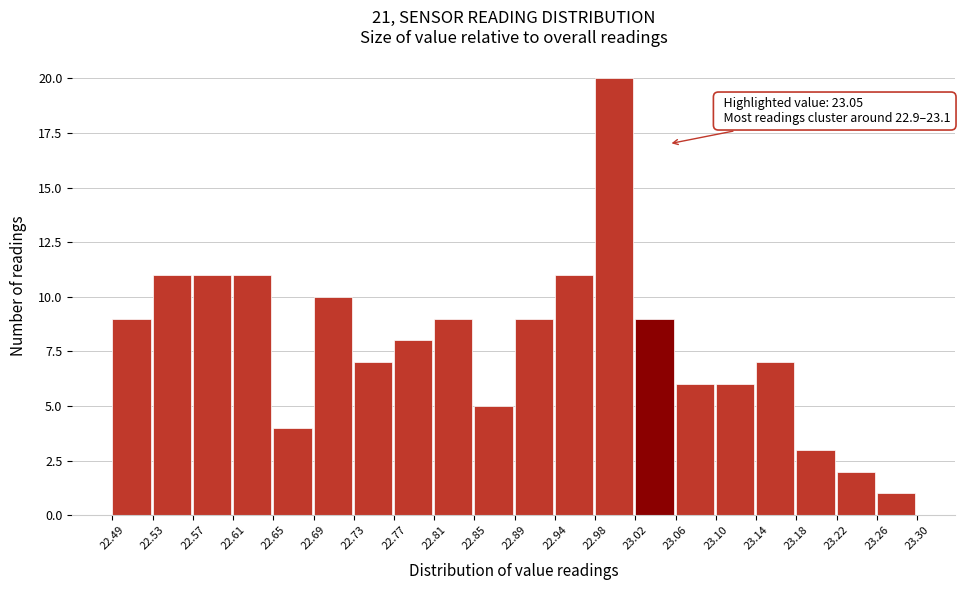

Over which range of the x-axis is the bar tallest?

22.98 to 23.02